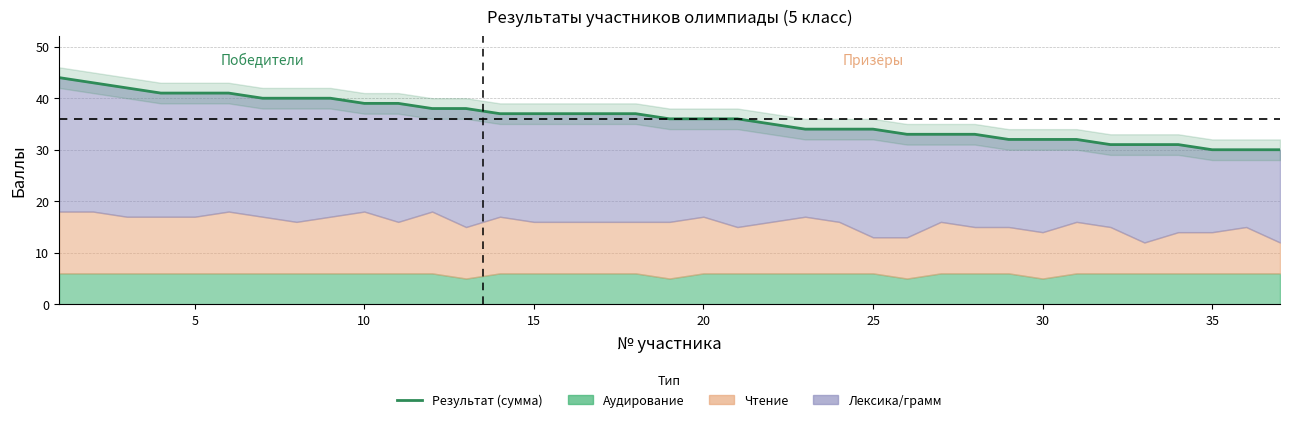

What is the difference between the maximum and second lowest values?

14